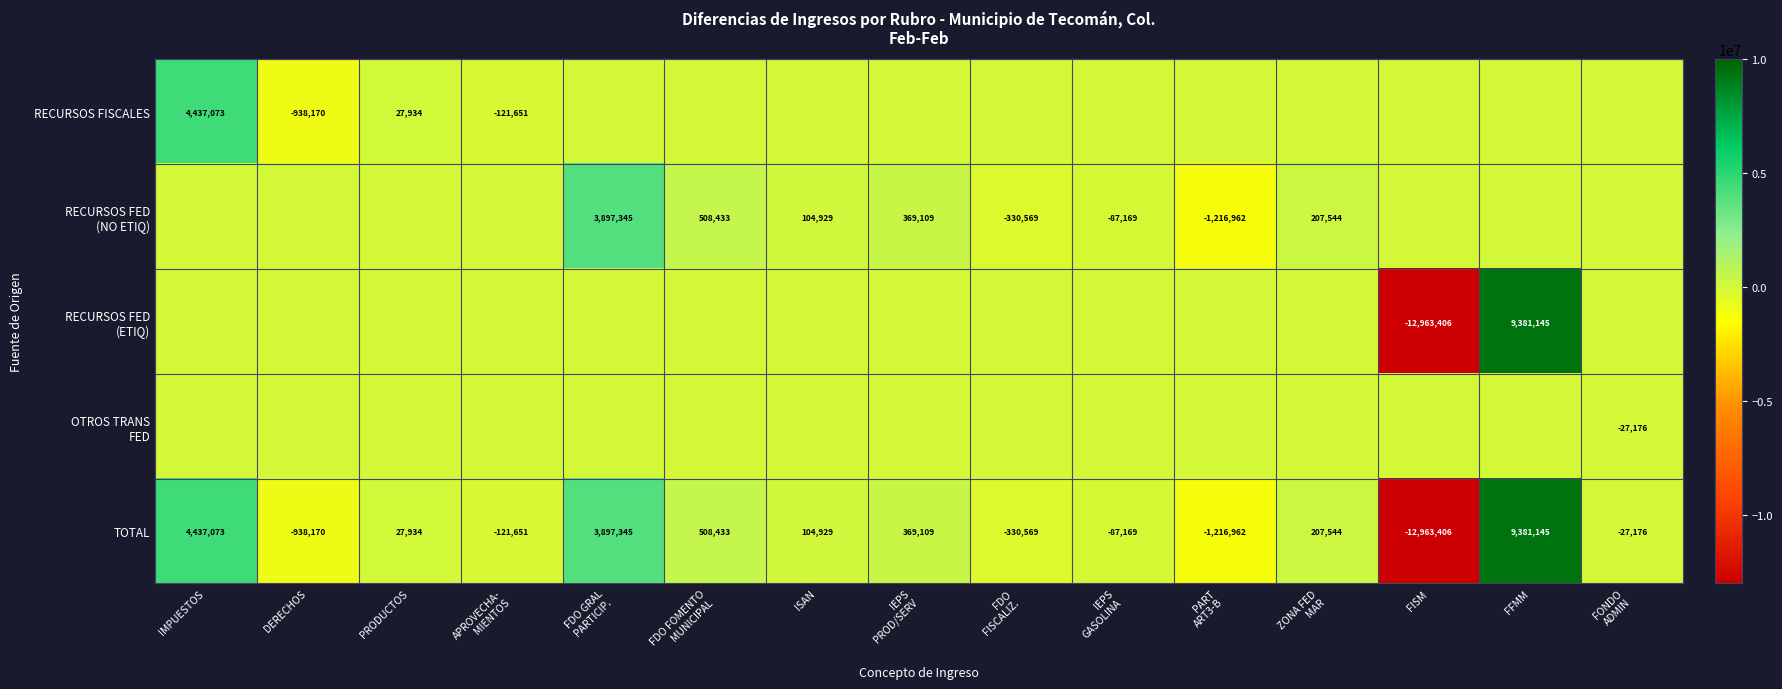

What is the difference between the maximum and second lowest values in the TOTAL series?

10598107